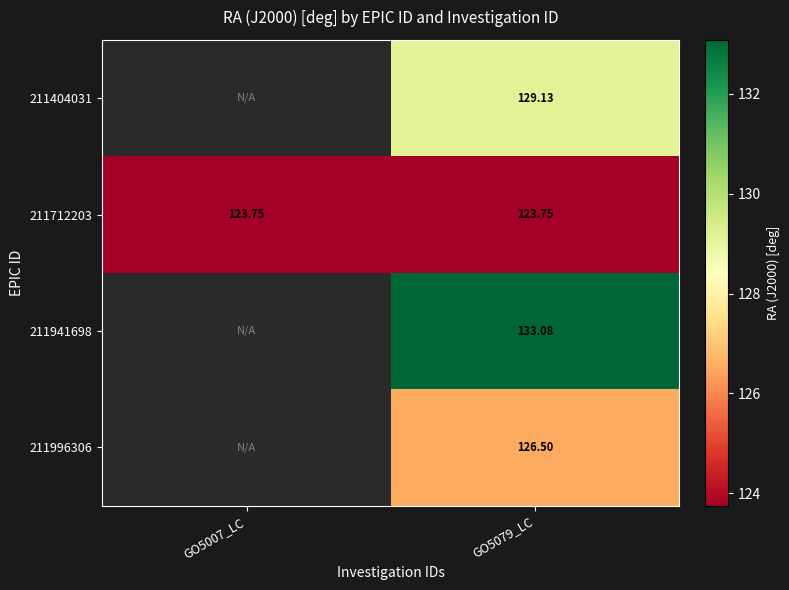

Is the value of 211941698 at GO5079_LC greater than the value of 211996306 at GO5079_LC?

Yes